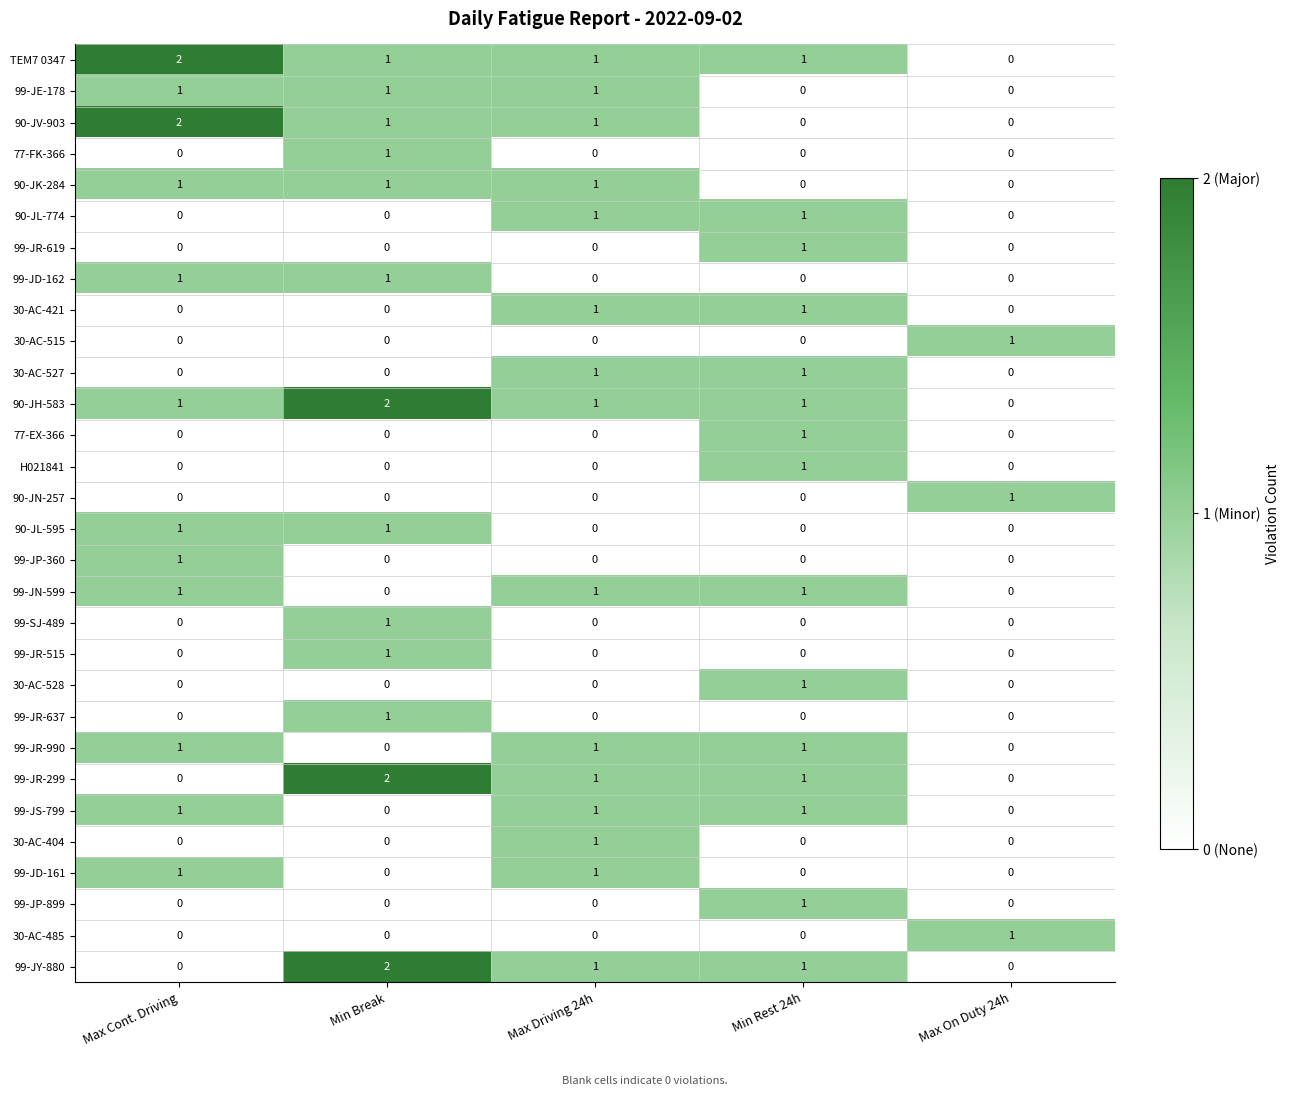

At how many categories does at least one series exceed 0?

5